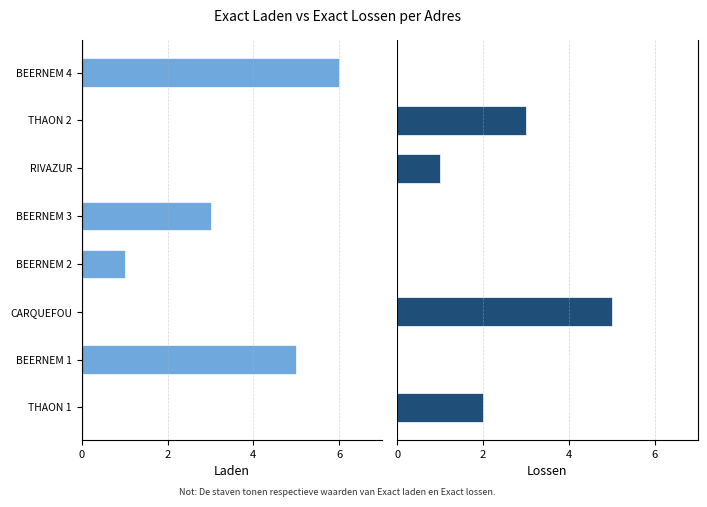

How many values in the Lossen series are below 1?

4